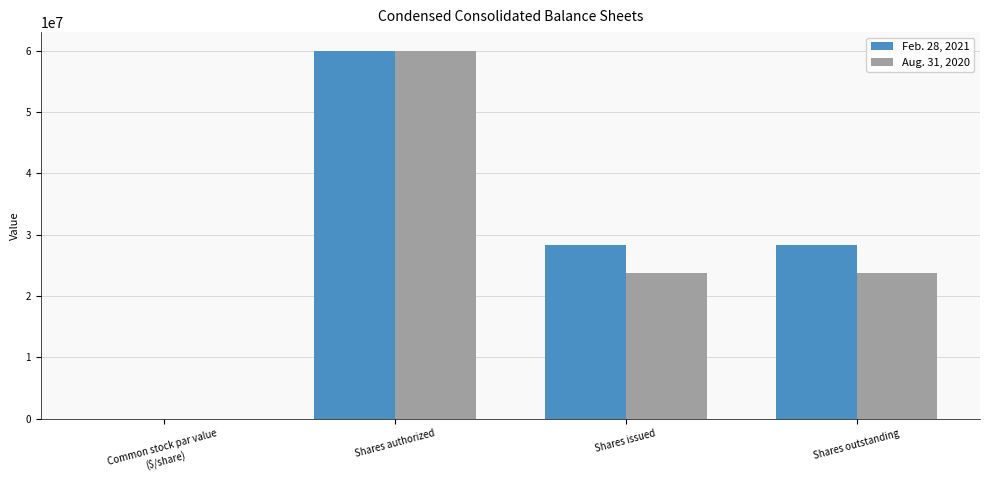

What is the average value of the Aug. 31, 2020 series?

26837765.0